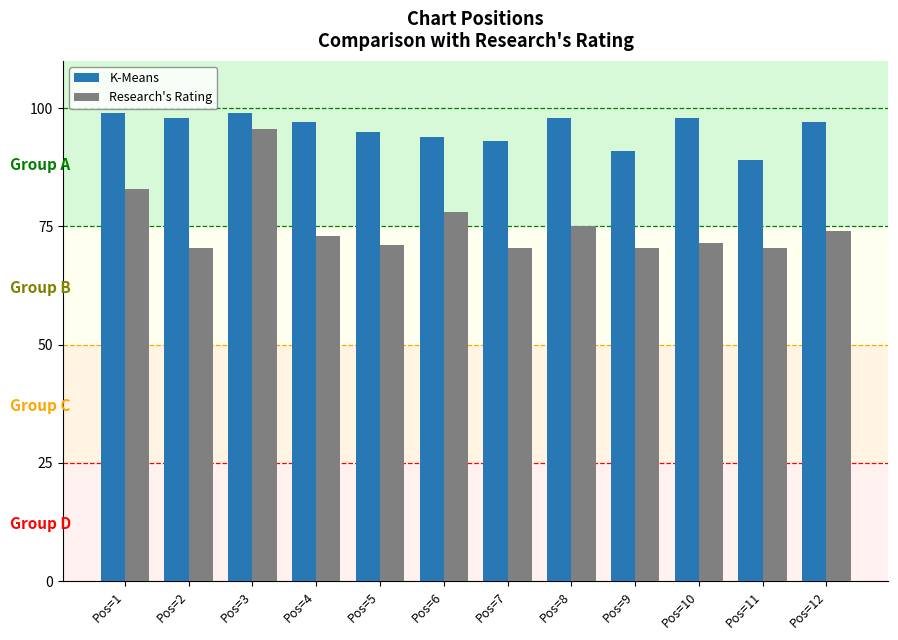

What is the maximum value shown in the chart?

99.0